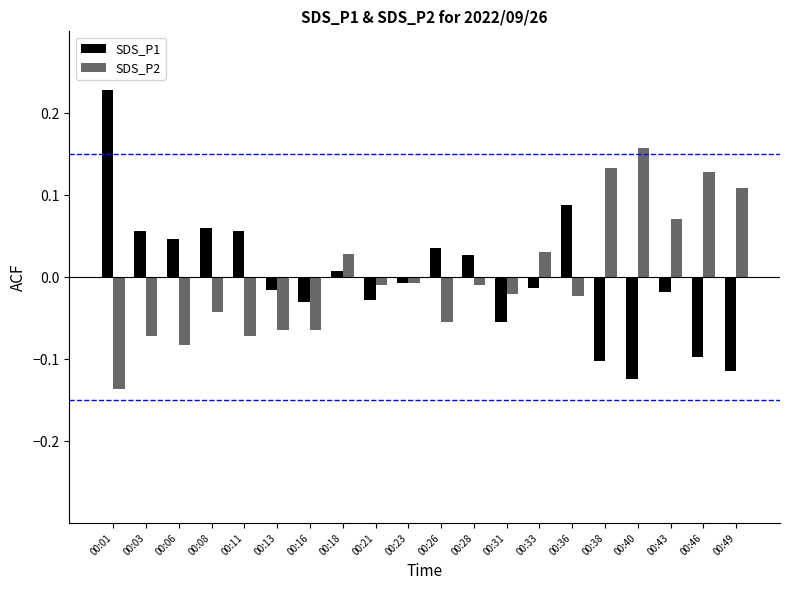

Does the chart contain any negative values?

Yes